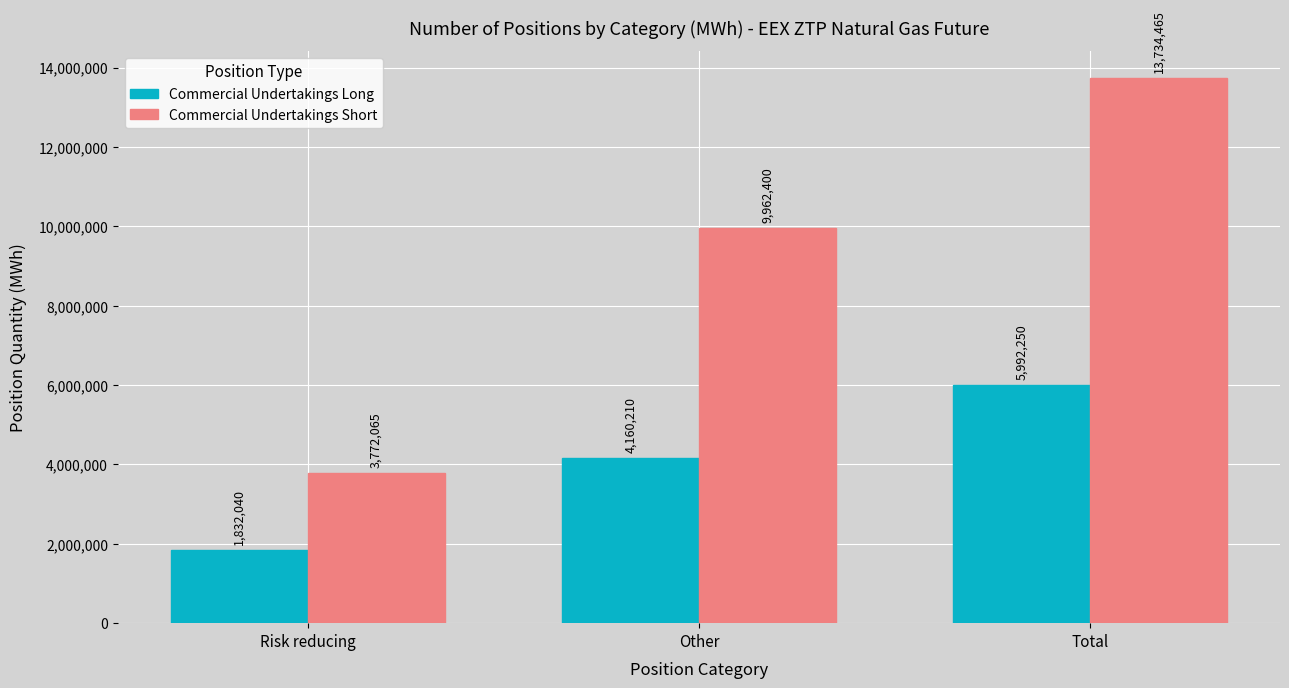

What is the sum of all Commercial Undertakings Long values?

11984500